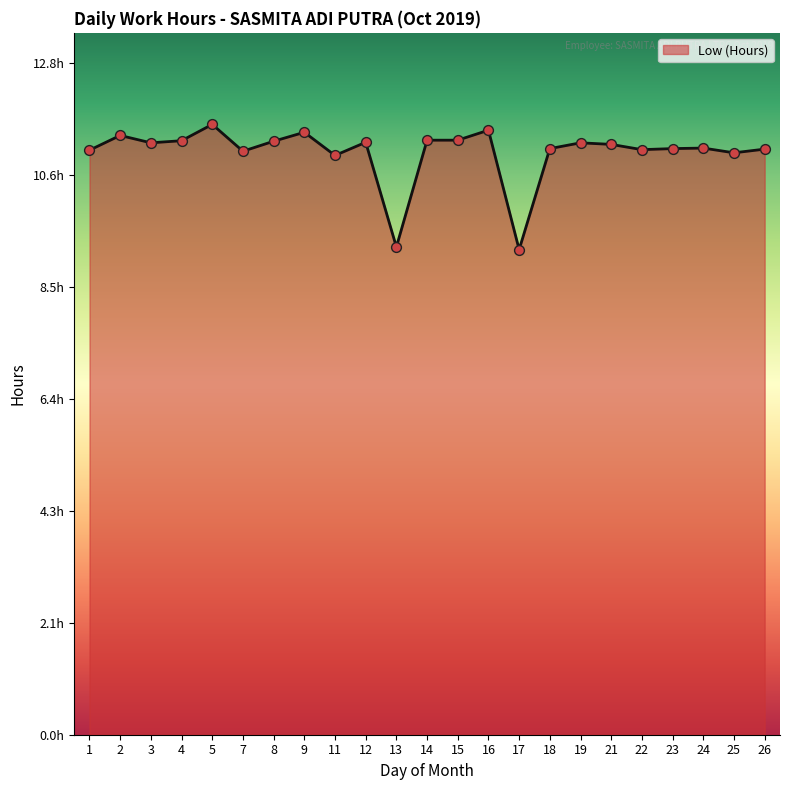

What is the change in value from 4 to 21?

-0.1